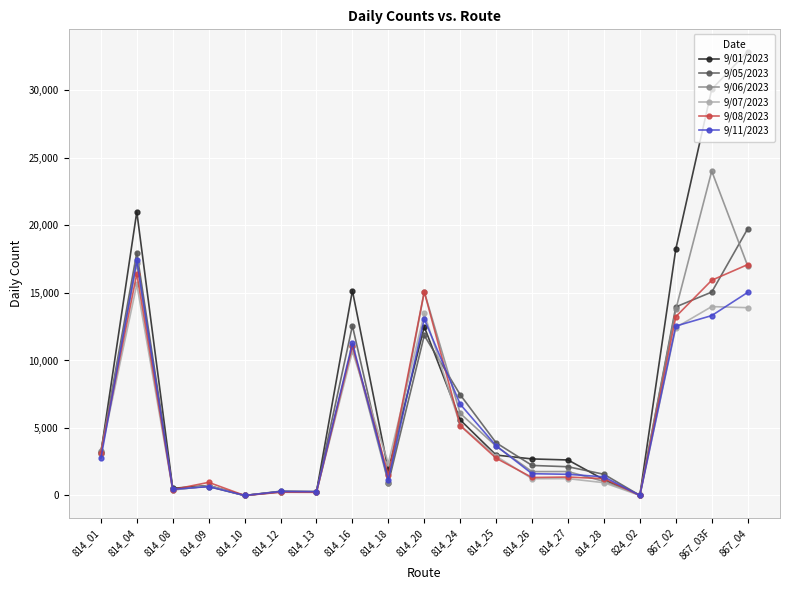

The 9/07/2023 series shows 6631 at 867_02. True or false?

False